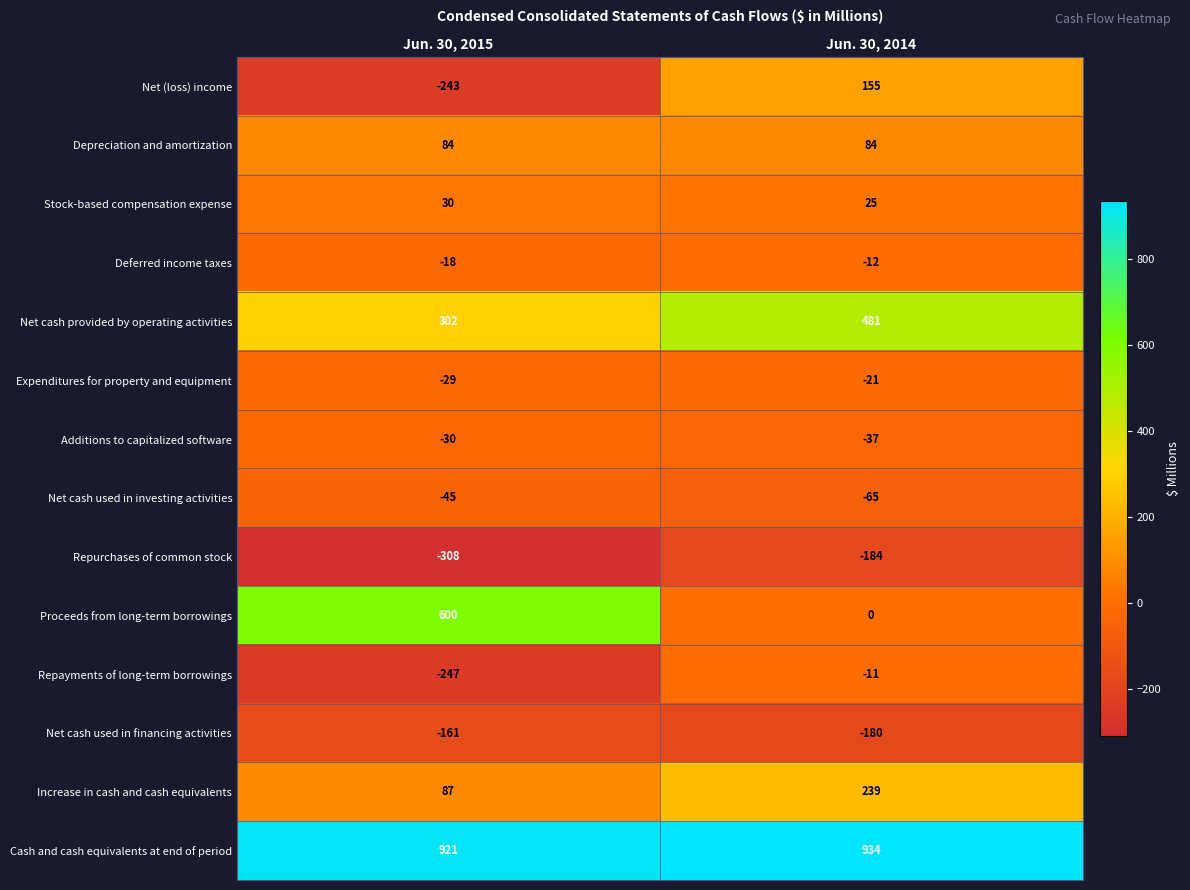

Which label corresponds to the smallest value in the chart?

Jun. 30, 2015